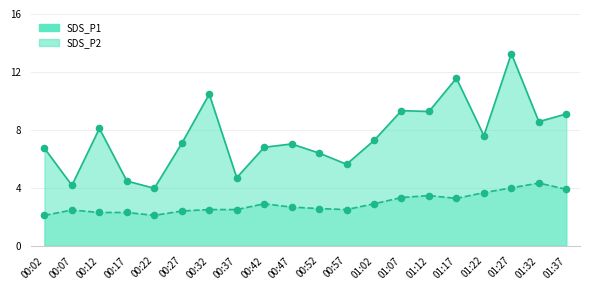

What are all the series names shown in the legend?

SDS_P1, SDS_P2